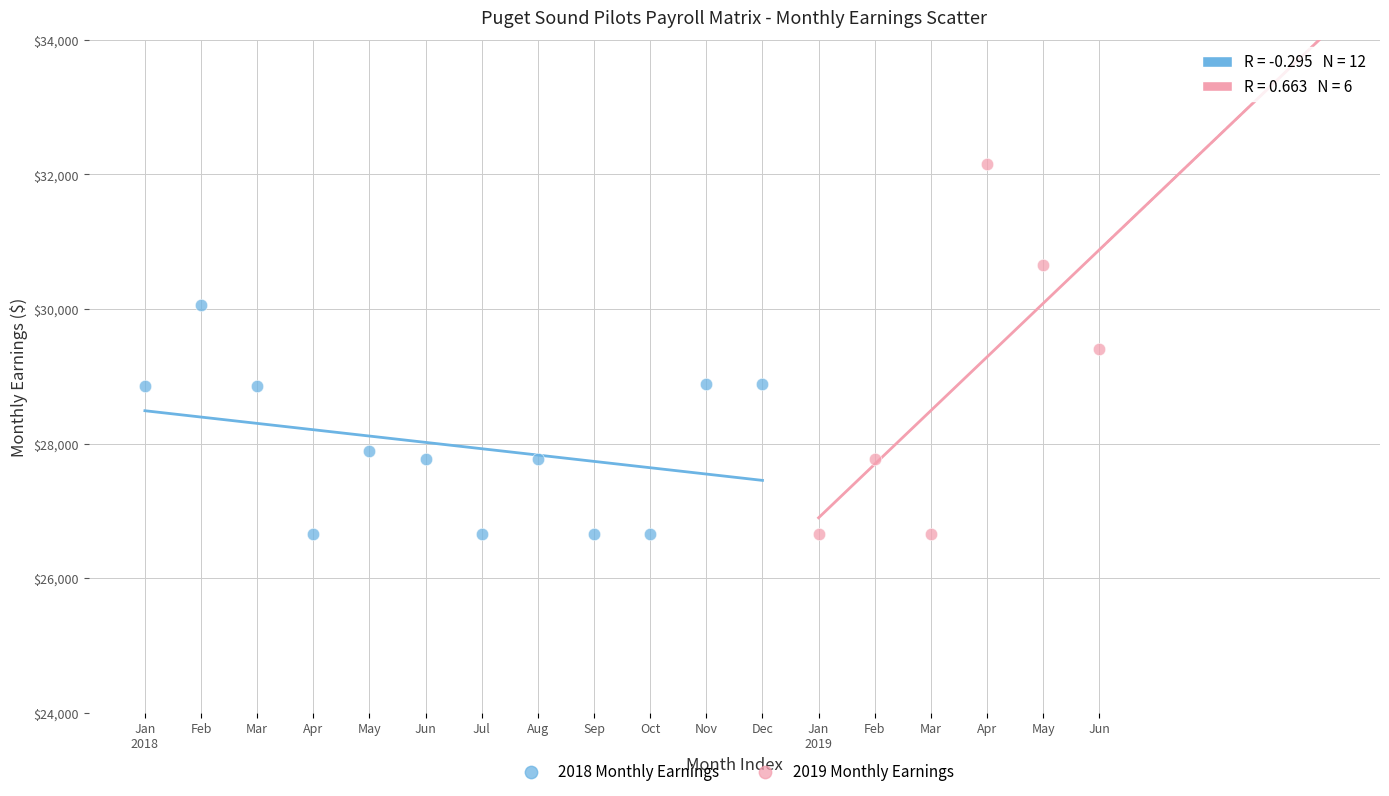

Which series has the largest Y range (max minus min)?

2019 Monthly Earnings